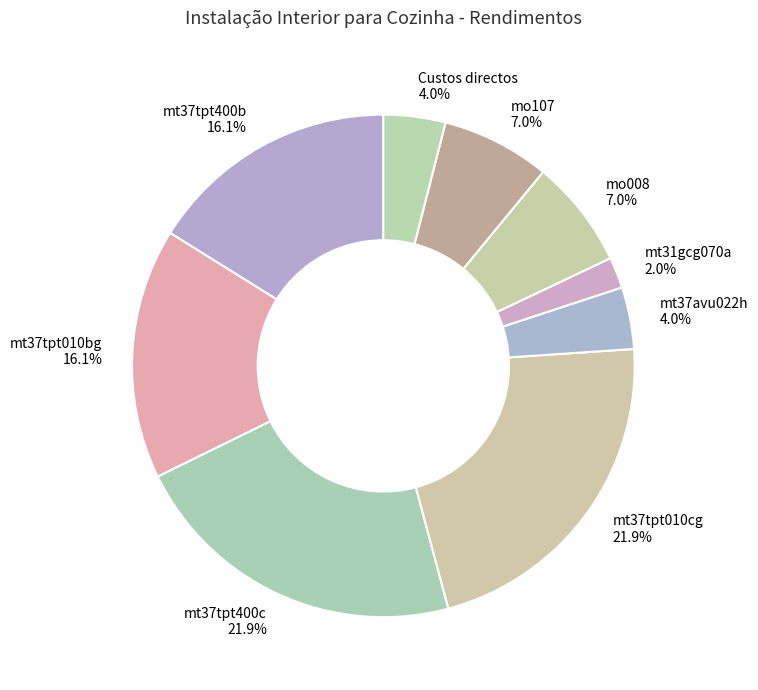

Does mt37tpt010cg account for over 50% of the chart?

No